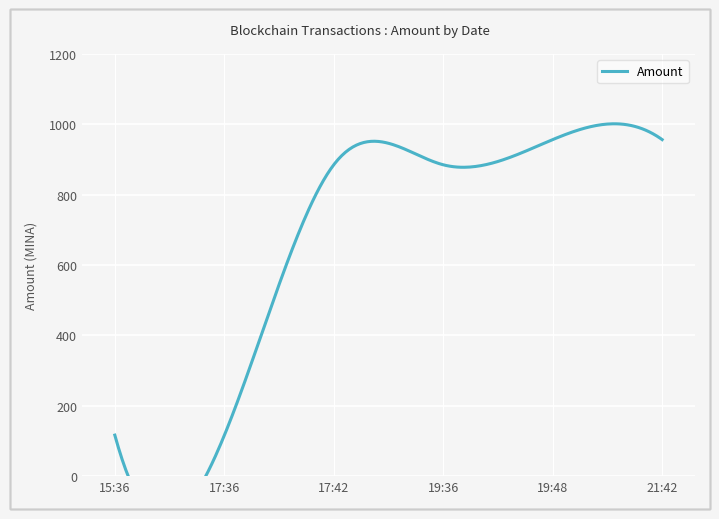

Which category has the highest value across all series?

2023-01-20 19:48